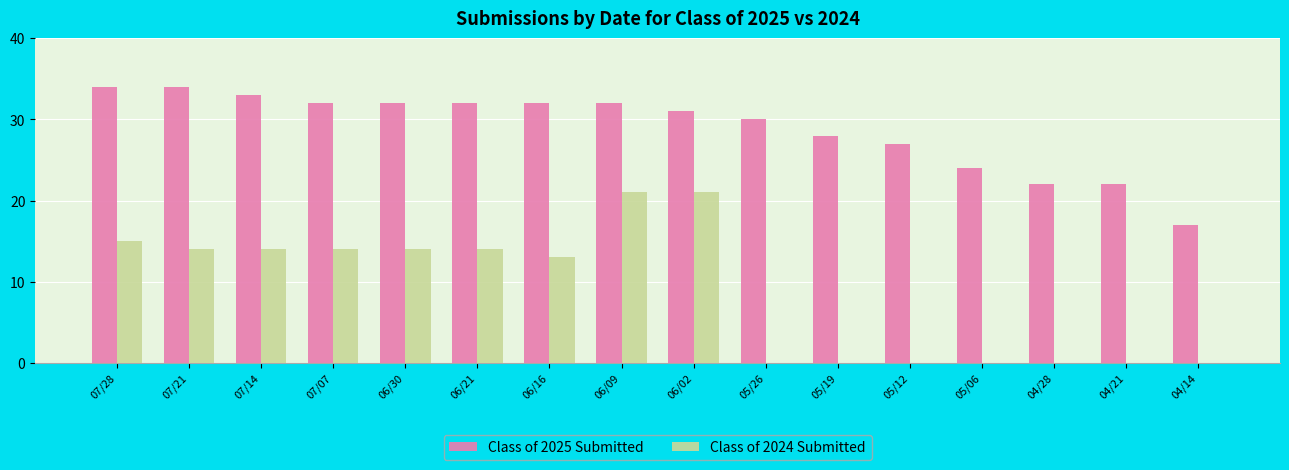

How many groups of bars are there?

16